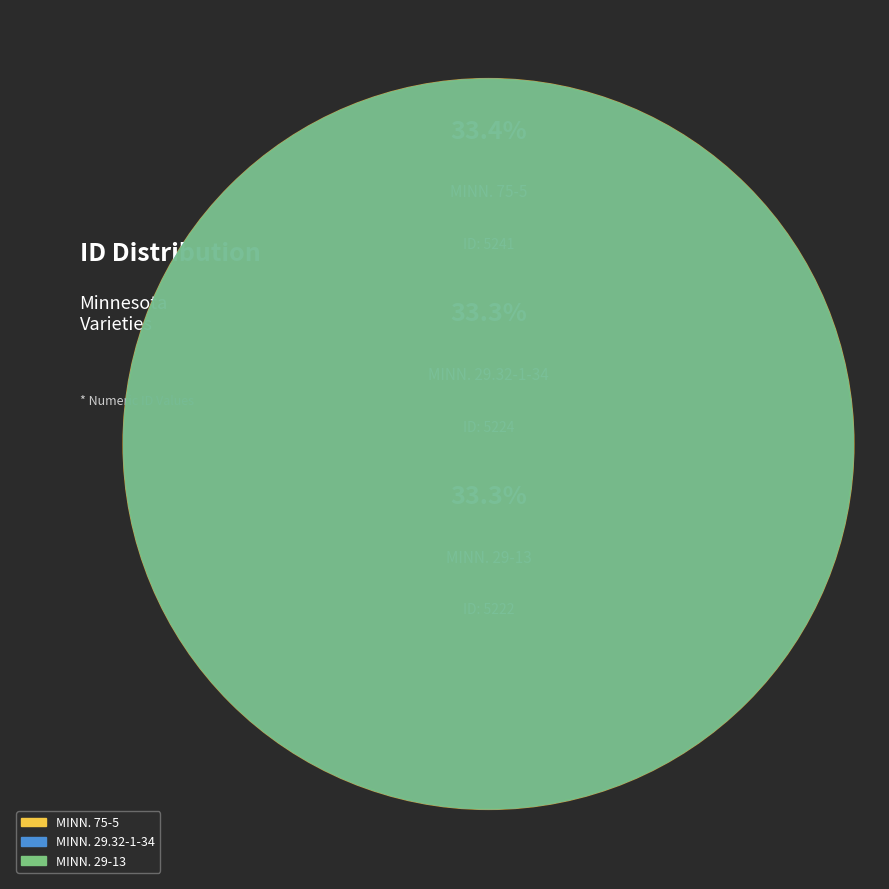

Does MINN. 29-13 represent more than half of the total?

No